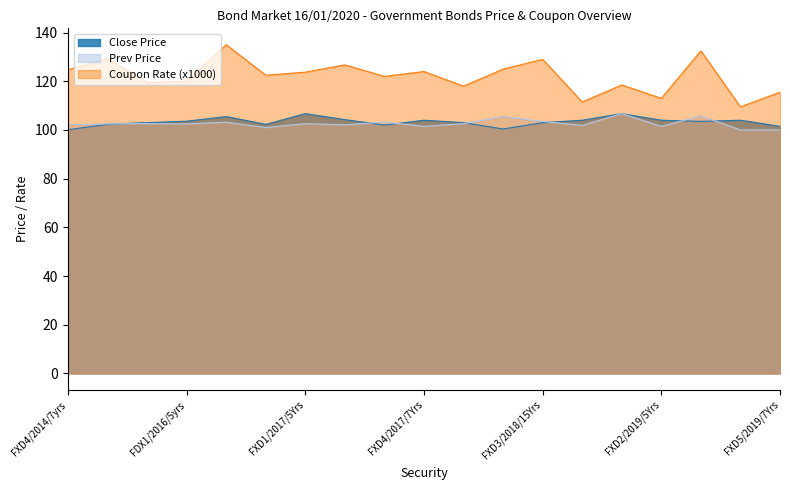

True or false: Prev Price has a value of 21.8 at FXD4/2014/7yrs.

False